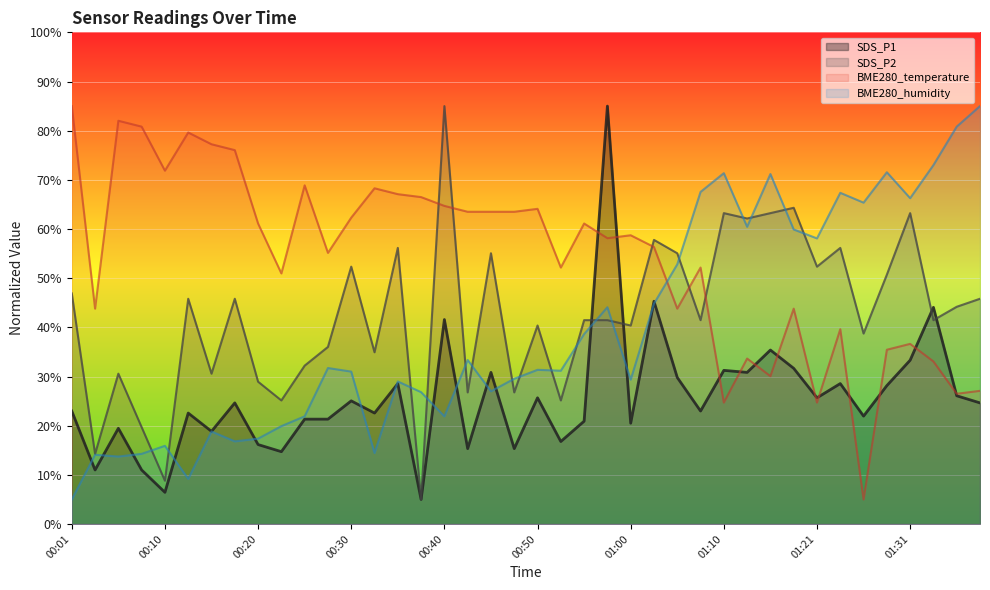

Is the value of SDS_P2 at 01:10 greater than the value of SDS_P1 at 00:40?

Yes